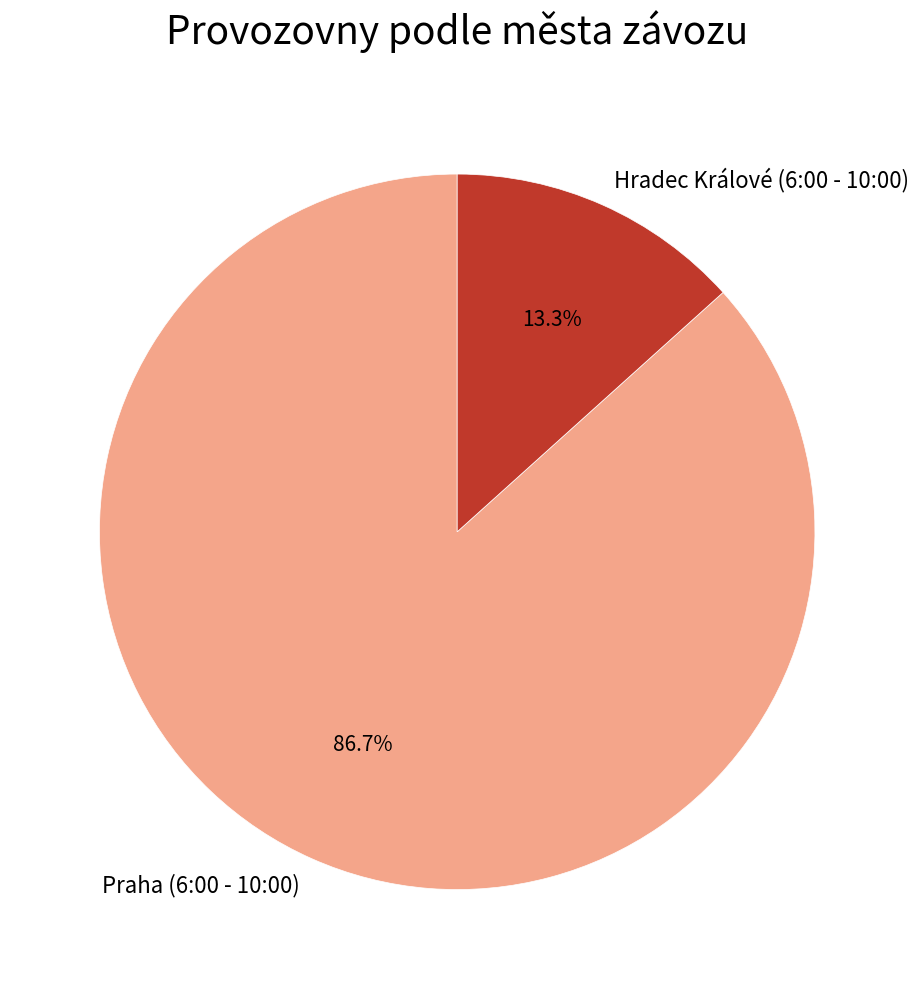

What percentage do Hradec Králové (6:00 - 10:00) and Praha (6:00 - 10:00) together represent?

100.0%